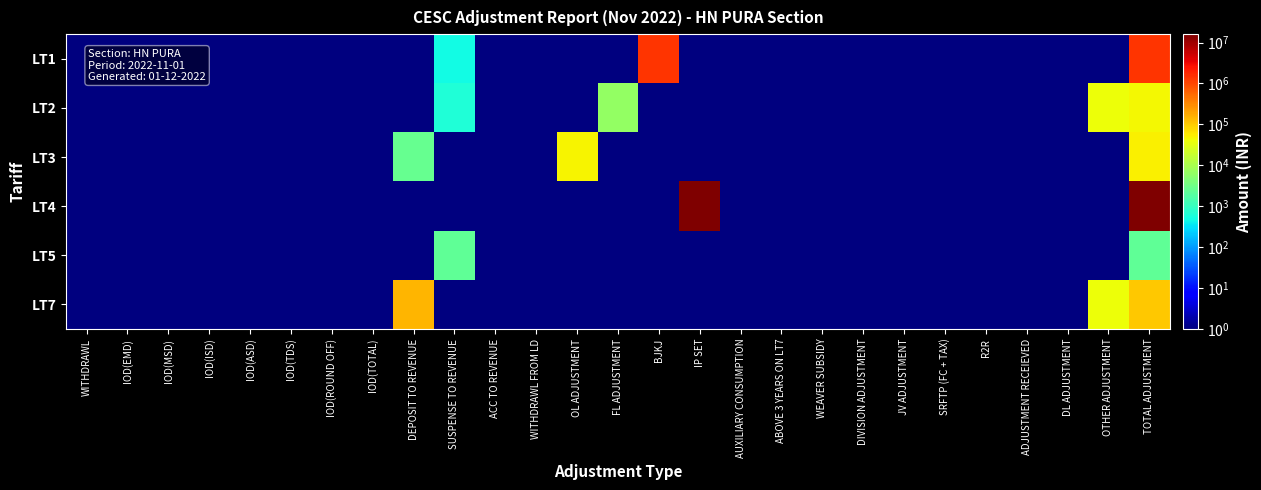

Reading left to right, what are all the values shown in this chart?

LT1: WITHDRAWL=0.5	IOD(EMD)=0.5	IOD(MSD)=0.5	IOD(ISD)=0.5	IOD(ASD)=0.5	IOD(TDS)=0.5	IOD(ROUND OFF)=0.5	IOD(TOTAL)=0.5	DEPOSIT TO REVENUE=0.5	SUSPENSE TO REVENUE=500.0	ACC TO REVENUE=0.5	WITHDRAWL FROM LD=0.5	OL ADJUSTMENT=0.5	FL ADJUSTMENT=0.5	BJKJ=1442994.6	IP SET=0.5	AUXILIARY CONSUMPTION=0.5	ABOVE 3 YEARS ON LT7=0.5	WEAVER SUBSIDY=0.5	DIVISION ADJUSTMENT=0.5	JV ADJUSTMENT=0.5	SRFTP (FC + TAX)=0.5	R2R=0.5	ADJUSTMENT RECEIEVED=0.5	DL ADJUSTMENT=0.5	OTHER ADJUSTMENT=0.5	TOTAL ADJUSTMENT=1443494.6
LT2: WITHDRAWL=0.5	IOD(EMD)=0.5	IOD(MSD)=0.5	IOD(ISD)=0.5	IOD(ASD)=0.5	IOD(TDS)=0.5	IOD(ROUND OFF)=0.5	IOD(TOTAL)=0.5	DEPOSIT TO REVENUE=0.5	SUSPENSE TO REVENUE=612.0	ACC TO REVENUE=0.5	WITHDRAWL FROM LD=0.5	OL ADJUSTMENT=0.5	FL ADJUSTMENT=6499.6	BJKJ=0.5	IP SET=0.5	AUXILIARY CONSUMPTION=0.5	ABOVE 3 YEARS ON LT7=0.5	WEAVER SUBSIDY=0.5	DIVISION ADJUSTMENT=0.5	JV ADJUSTMENT=0.5	SRFTP (FC + TAX)=0.5	R2R=0.5	ADJUSTMENT RECEIEVED=0.5	DL ADJUSTMENT=0.5	OTHER ADJUSTMENT=39745.0	TOTAL ADJUSTMENT=46856.6
LT3: WITHDRAWL=0.5	IOD(EMD)=0.5	IOD(MSD)=0.5	IOD(ISD)=0.5	IOD(ASD)=0.5	IOD(TDS)=0.5	IOD(ROUND OFF)=0.5	IOD(TOTAL)=0.5	DEPOSIT TO REVENUE=2580.0	SUSPENSE TO REVENUE=0.5	ACC TO REVENUE=0.5	WITHDRAWL FROM LD=0.5	OL ADJUSTMENT=48117.0	FL ADJUSTMENT=0.5	BJKJ=0.5	IP SET=0.5	AUXILIARY CONSUMPTION=0.5	ABOVE 3 YEARS ON LT7=0.5	WEAVER SUBSIDY=0.5	DIVISION ADJUSTMENT=0.5	JV ADJUSTMENT=0.5	SRFTP (FC + TAX)=0.5	R2R=0.5	ADJUSTMENT RECEIEVED=0.5	DL ADJUSTMENT=0.5	OTHER ADJUSTMENT=0.5	TOTAL ADJUSTMENT=50697.0
LT4: WITHDRAWL=0.5	IOD(EMD)=0.5	IOD(MSD)=0.5	IOD(ISD)=0.5	IOD(ASD)=0.5	IOD(TDS)=0.5	IOD(ROUND OFF)=0.5	IOD(TOTAL)=0.5	DEPOSIT TO REVENUE=0.5	SUSPENSE TO REVENUE=0.5	ACC TO REVENUE=0.5	WITHDRAWL FROM LD=0.5	OL ADJUSTMENT=0.5	FL ADJUSTMENT=0.5	BJKJ=0.5	IP SET=15051696.7	AUXILIARY CONSUMPTION=0.5	ABOVE 3 YEARS ON LT7=0.5	WEAVER SUBSIDY=0.5	DIVISION ADJUSTMENT=0.5	JV ADJUSTMENT=0.5	SRFTP (FC + TAX)=0.5	R2R=0.5	ADJUSTMENT RECEIEVED=0.5	DL ADJUSTMENT=0.5	OTHER ADJUSTMENT=0.5	TOTAL ADJUSTMENT=15051696.7
LT5: WITHDRAWL=0.5	IOD(EMD)=0.5	IOD(MSD)=0.5	IOD(ISD)=0.5	IOD(ASD)=0.5	IOD(TDS)=0.5	IOD(ROUND OFF)=0.5	IOD(TOTAL)=0.5	DEPOSIT TO REVENUE=0.5	SUSPENSE TO REVENUE=2280.0	ACC TO REVENUE=0.5	WITHDRAWL FROM LD=0.5	OL ADJUSTMENT=0.5	FL ADJUSTMENT=0.5	BJKJ=0.5	IP SET=0.5	AUXILIARY CONSUMPTION=0.5	ABOVE 3 YEARS ON LT7=0.5	WEAVER SUBSIDY=0.5	DIVISION ADJUSTMENT=0.5	JV ADJUSTMENT=0.5	SRFTP (FC + TAX)=0.5	R2R=0.5	ADJUSTMENT RECEIEVED=0.5	DL ADJUSTMENT=0.5	OTHER ADJUSTMENT=0.5	TOTAL ADJUSTMENT=2280.0
LT7: WITHDRAWL=0.5	IOD(EMD)=0.5	IOD(MSD)=0.5	IOD(ISD)=0.5	IOD(ASD)=0.5	IOD(TDS)=0.5	IOD(ROUND OFF)=0.5	IOD(TOTAL)=0.5	DEPOSIT TO REVENUE=144534.0	SUSPENSE TO REVENUE=0.5	ACC TO REVENUE=0.5	WITHDRAWL FROM LD=0.5	OL ADJUSTMENT=0.5	FL ADJUSTMENT=0.5	BJKJ=0.5	IP SET=0.5	AUXILIARY CONSUMPTION=0.5	ABOVE 3 YEARS ON LT7=0.5	WEAVER SUBSIDY=0.5	DIVISION ADJUSTMENT=0.5	JV ADJUSTMENT=0.5	SRFTP (FC + TAX)=0.5	R2R=0.5	ADJUSTMENT RECEIEVED=0.5	DL ADJUSTMENT=0.5	OTHER ADJUSTMENT=39745.0	TOTAL ADJUSTMENT=104789.0